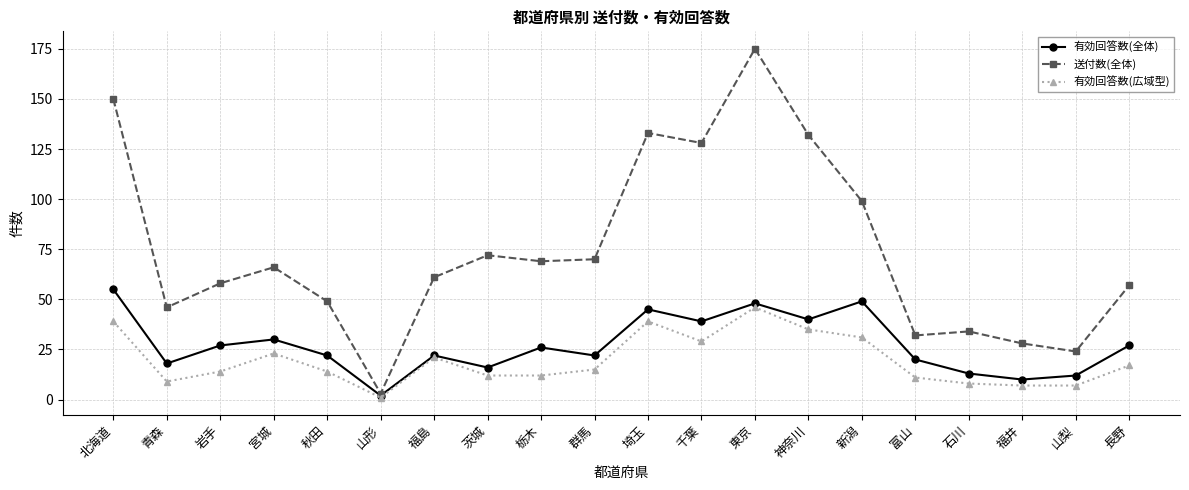

What is the spread (max minus min) of values at 埼玉?

94